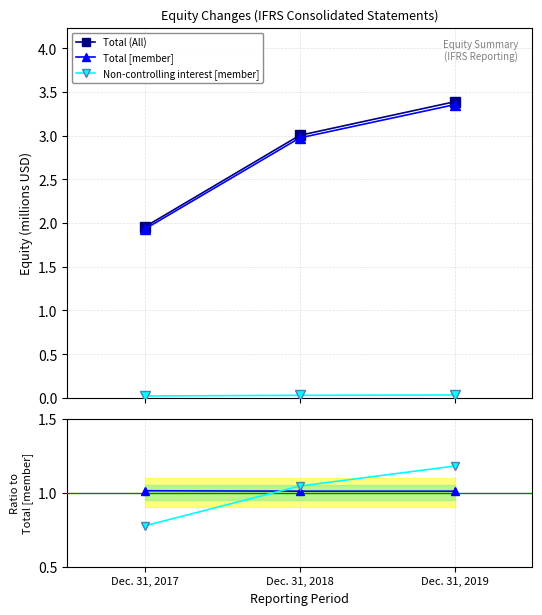

What are all the series names shown in the legend?

Total (All), Total [member], Non-controlling interest [member]